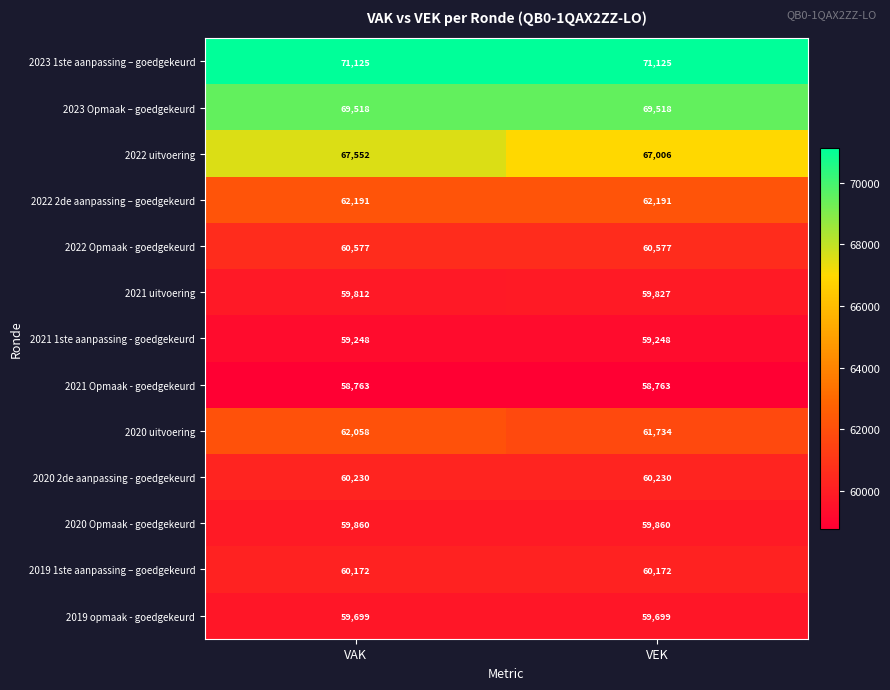

What is the greatest value displayed?

71125